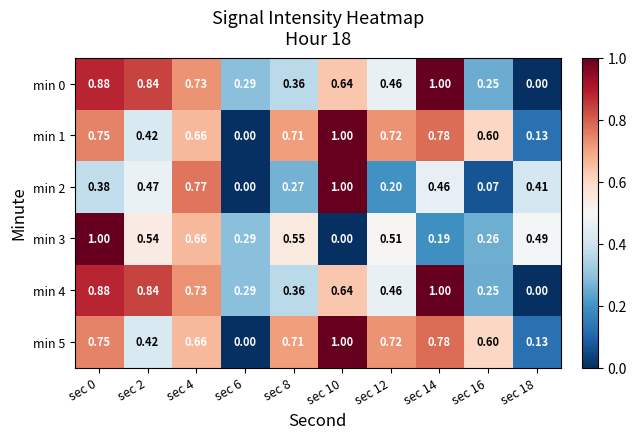

Is the value of min 4 at sec 12 greater than the value of min 0 at sec 10?

No